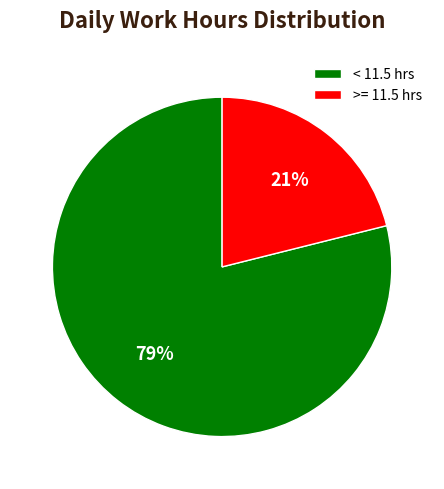

Between < 11.5 hrs and >= 11.5 hrs, which is larger?

< 11.5 hrs